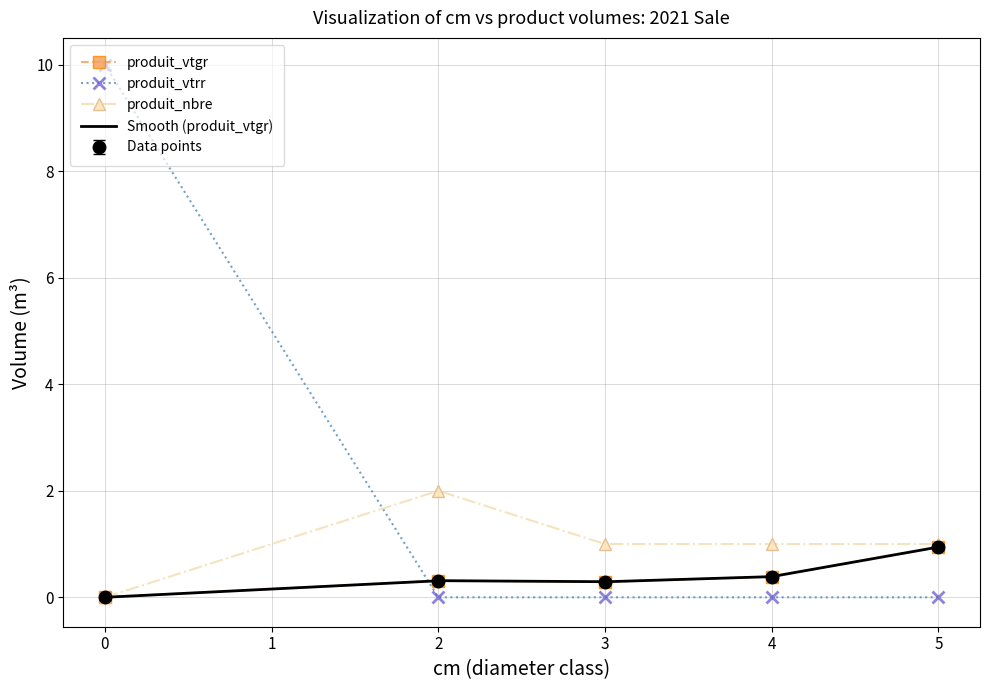

What is the average value of the produit_vtrr series?

2.0